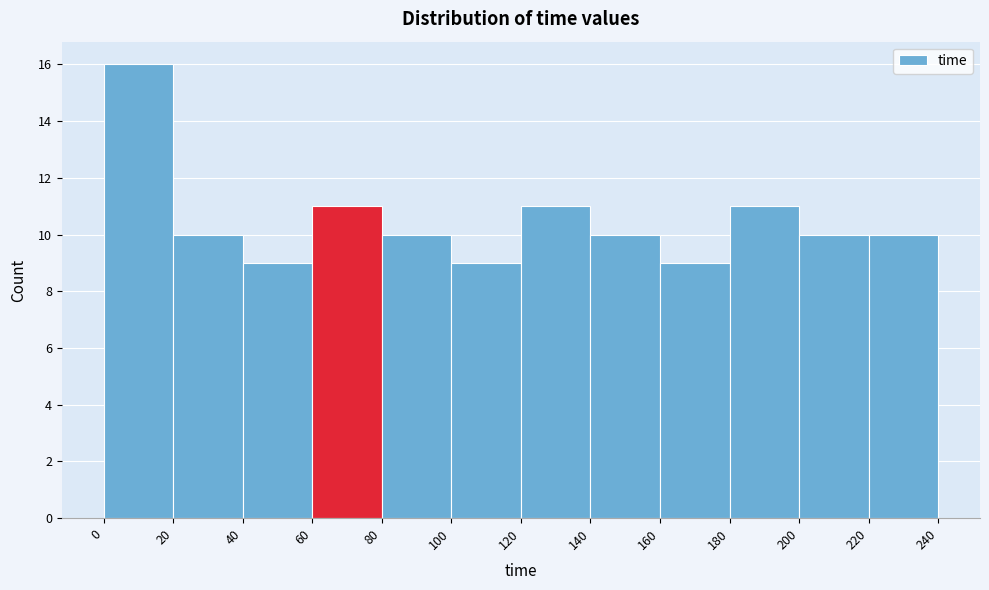

Which range on the x-axis has the tallest bar?

0 to 20